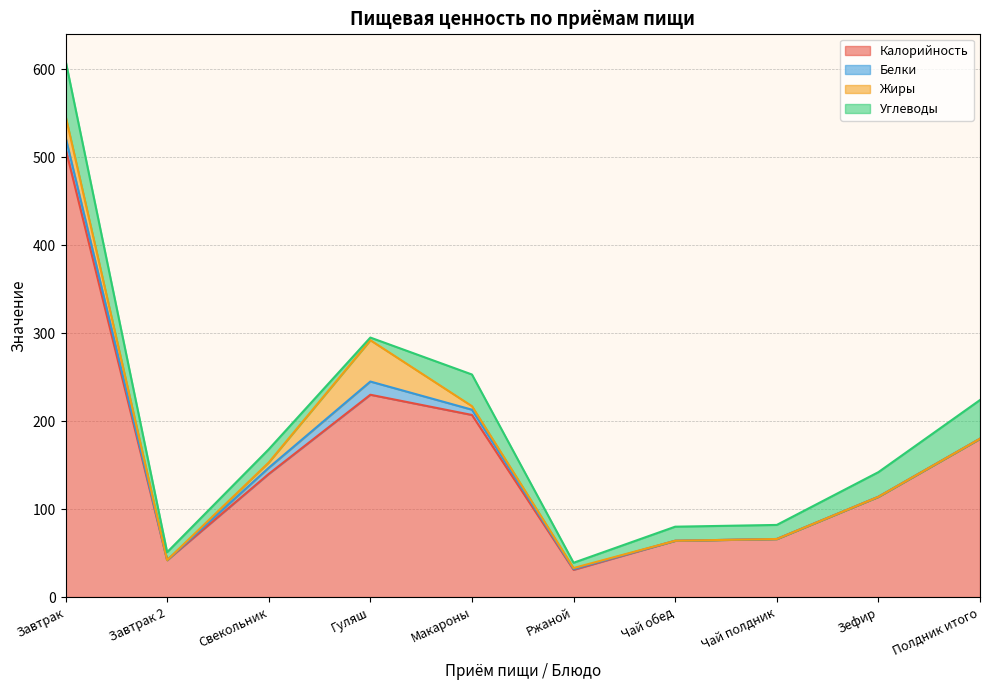

Which category has the highest value in the Калорийность series?

Завтрак